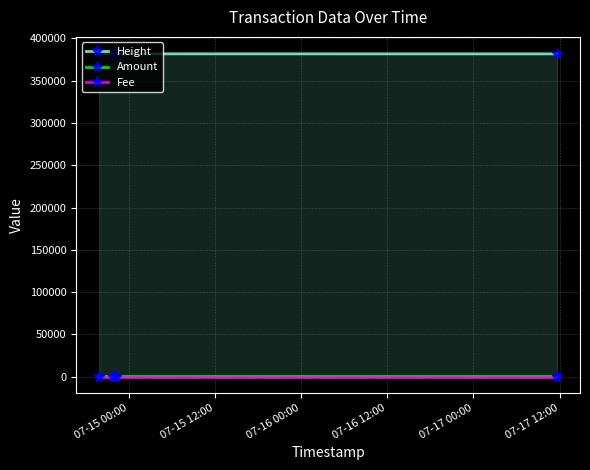

Rank the series by their maximum value, from highest to lowest.

Height, Amount, Fee